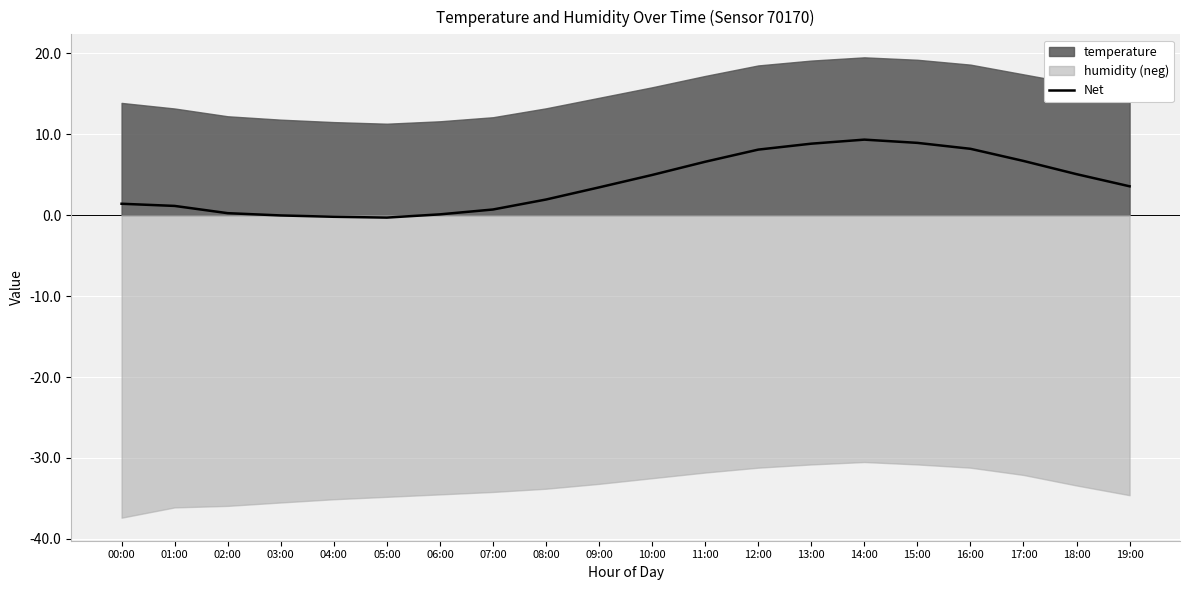

How many values are below 3?

9